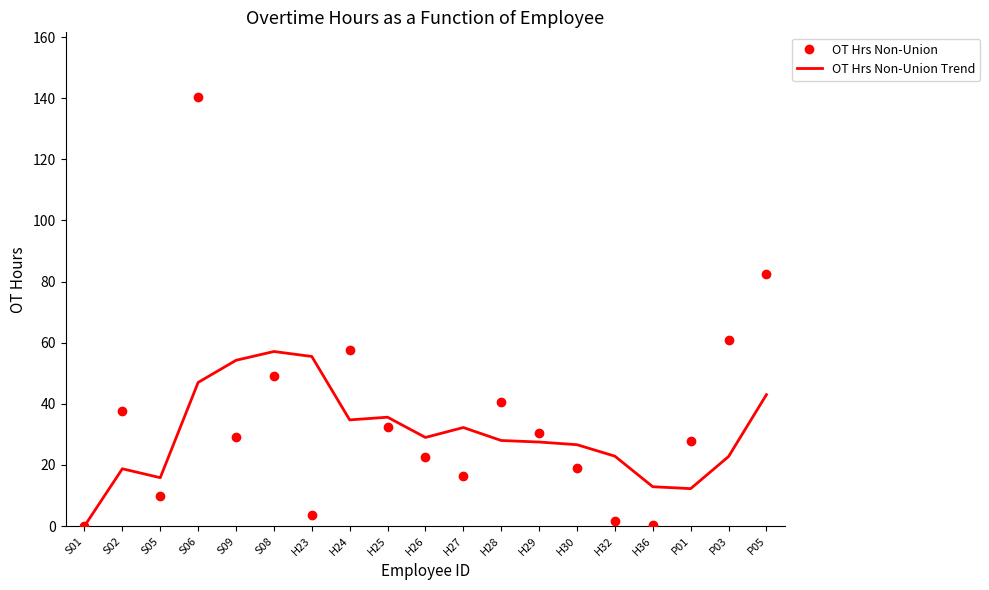

The value of OT Hrs Non-Union Trend at S05 is 15.8. True or false?

True